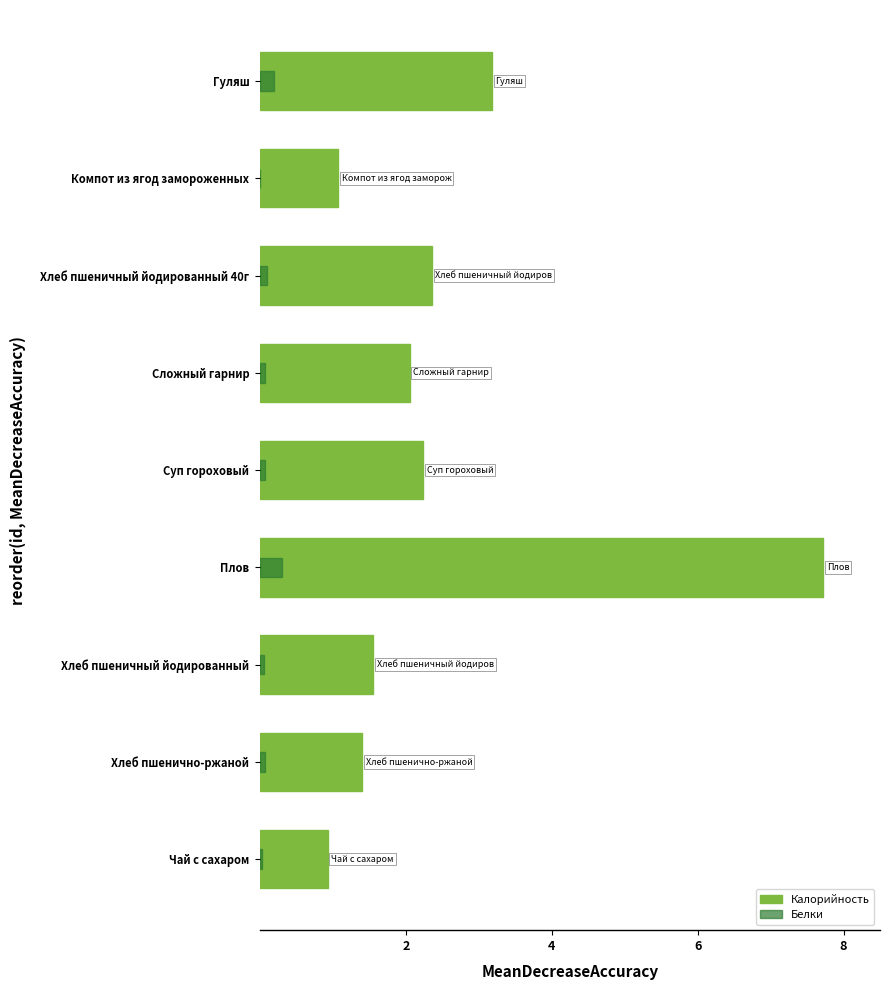

Which series has the largest total across all categories?

Калорийность